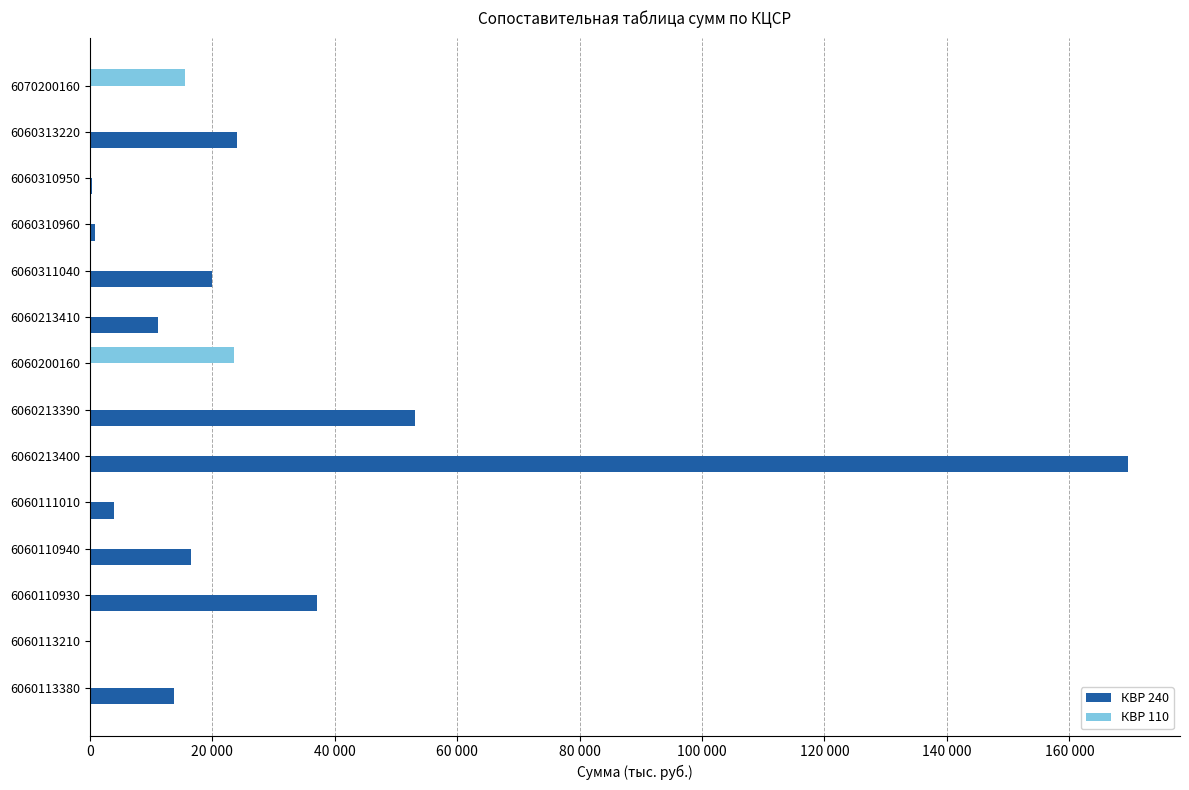

What are all the series names shown in the legend?

КВР 240, КВР 110